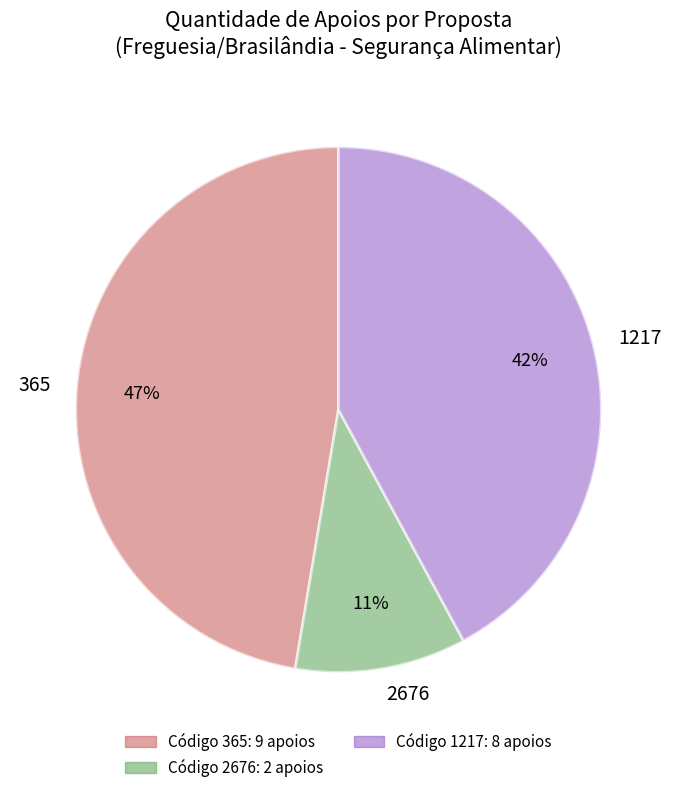

How many segments does this pie chart have?

3